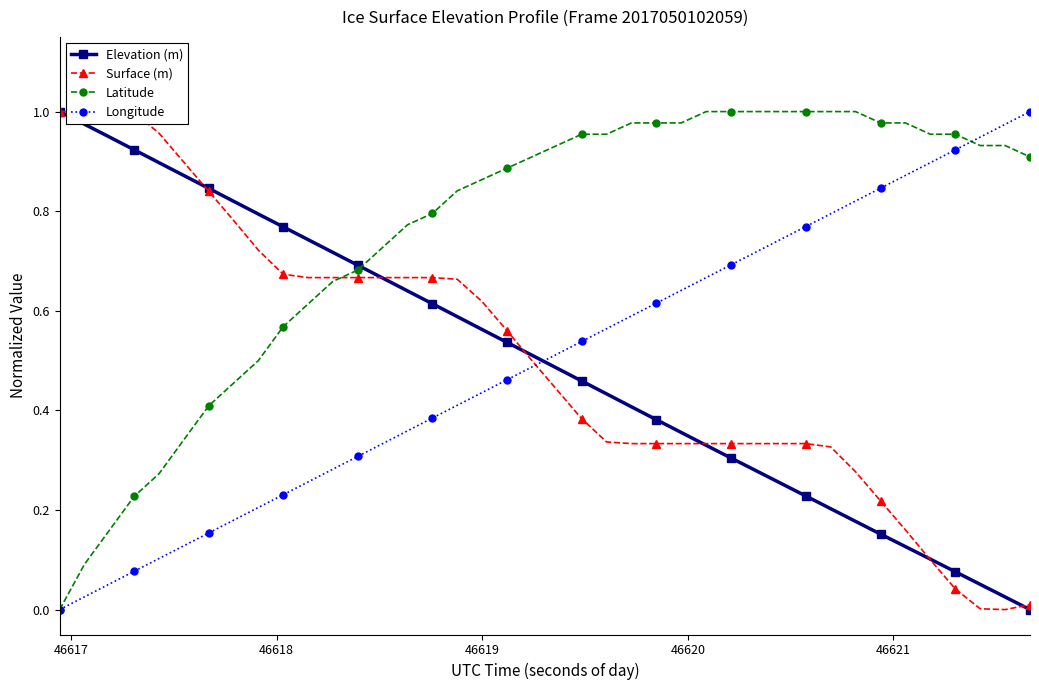

How many times do Longitude and Elevation (m) cross each other?

1